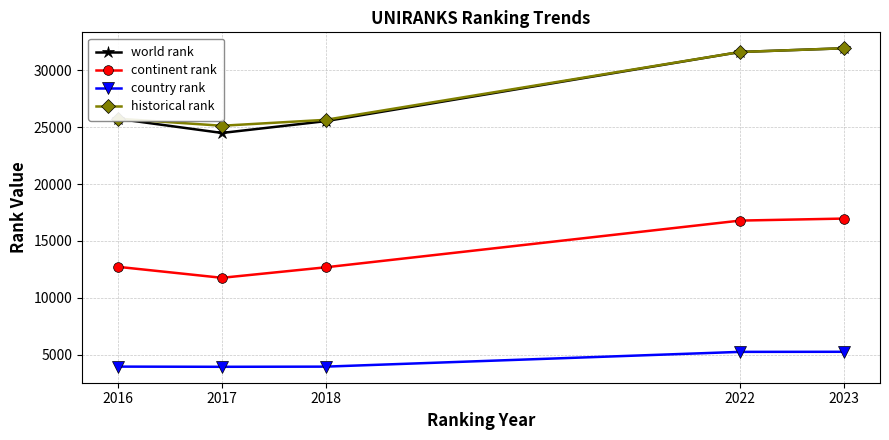

In continent rank, how many points are lower than both neighbors (excluding endpoints)?

1